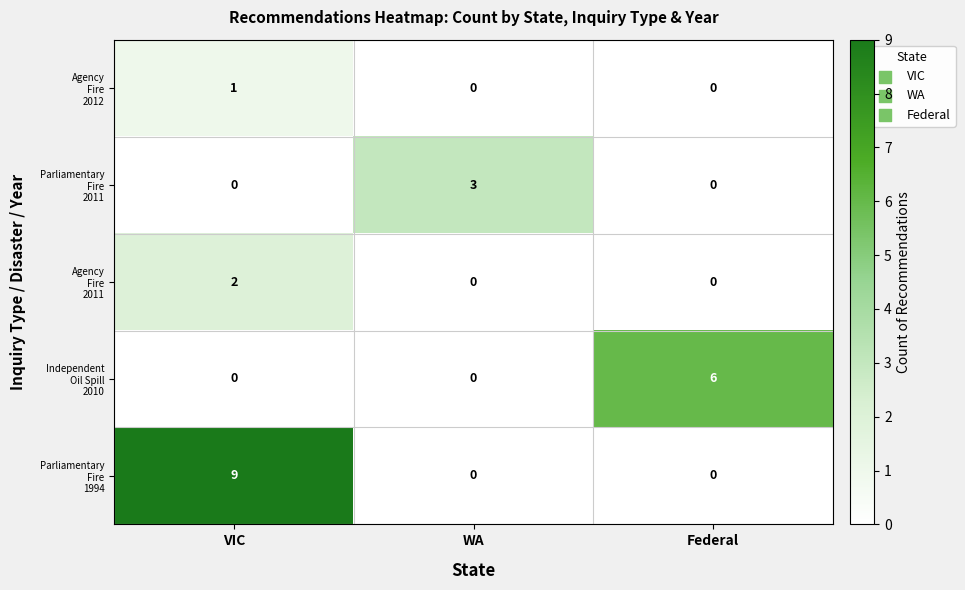

At which category is the sum across all series the highest?

VIC